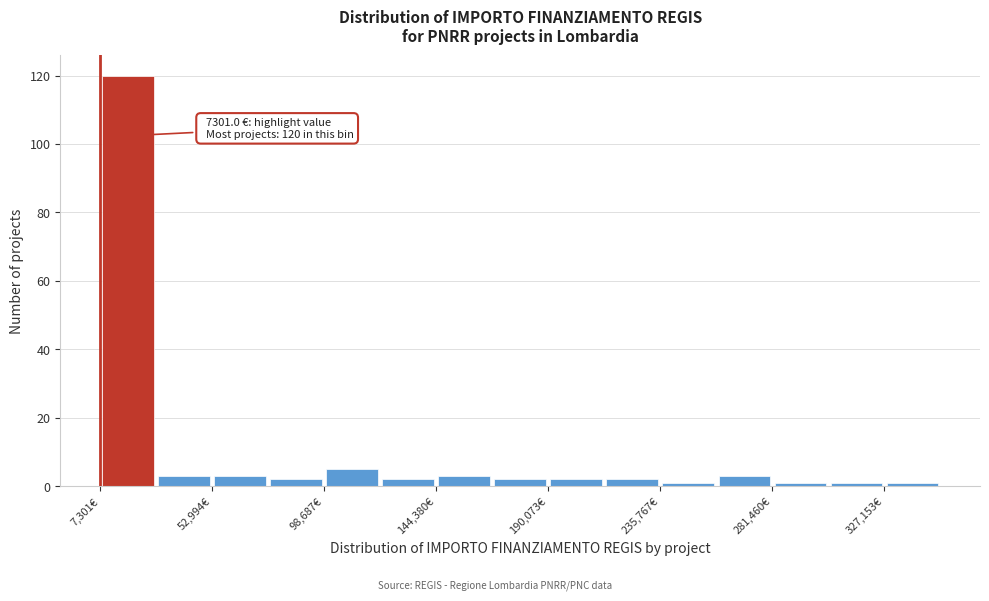

Which range on the x-axis has the tallest bar?

5000 to 30000